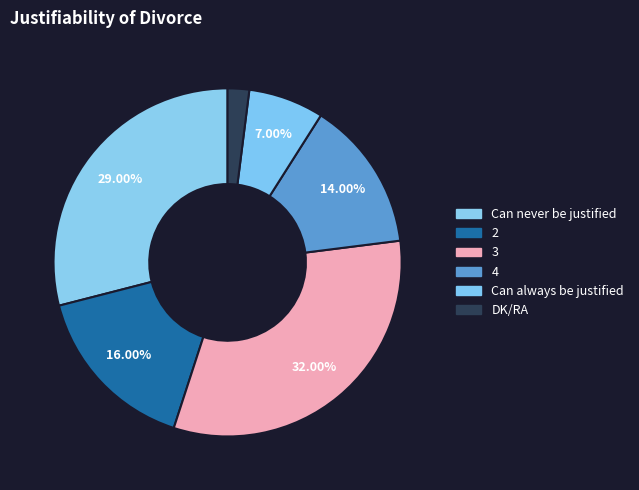

Is there any slice that represents more than half of the pie?

No